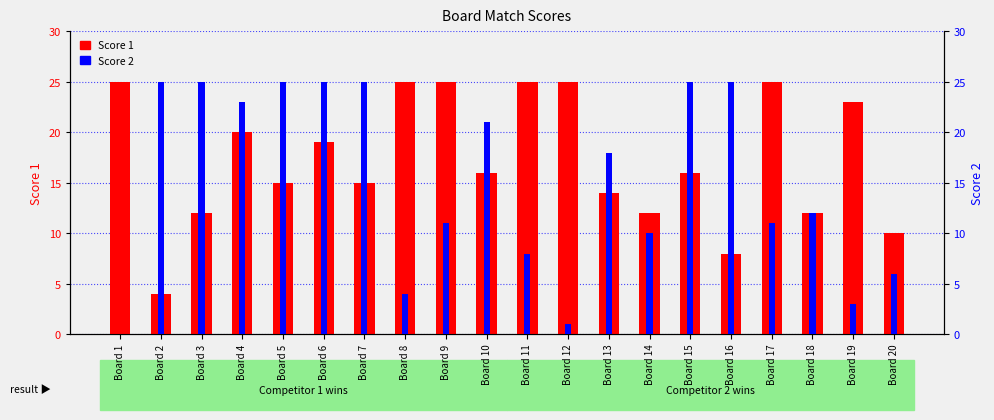

List the series in order of their overall mean, lowest first.

Score 2, Score 1